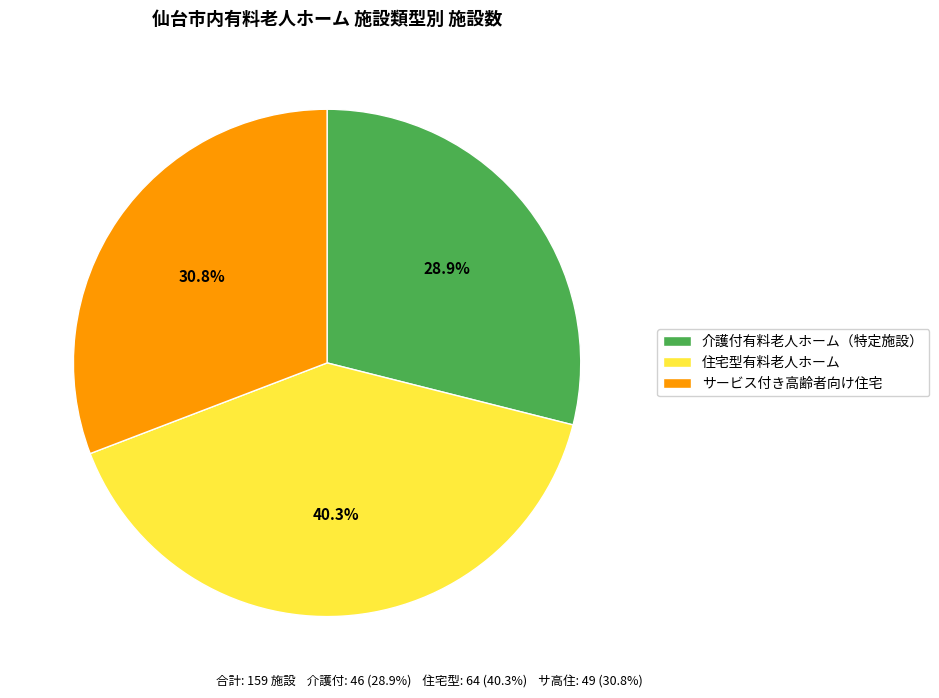

Which slice is the smallest?

介護付有料老人ホーム（特定施設）